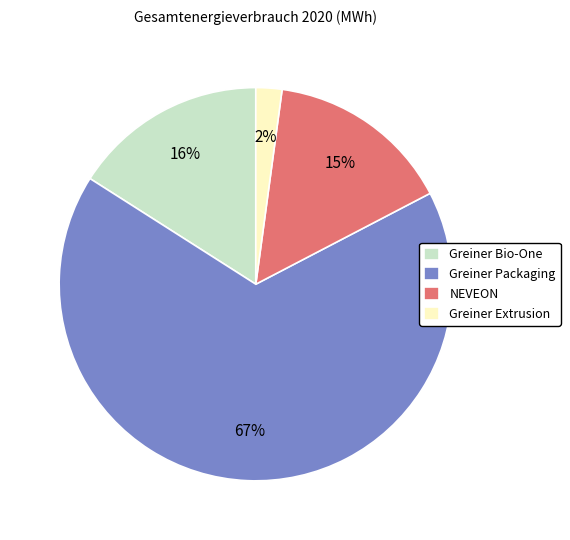

The Greiner Bio-One slice represents 3% of the pie. True or false?

False